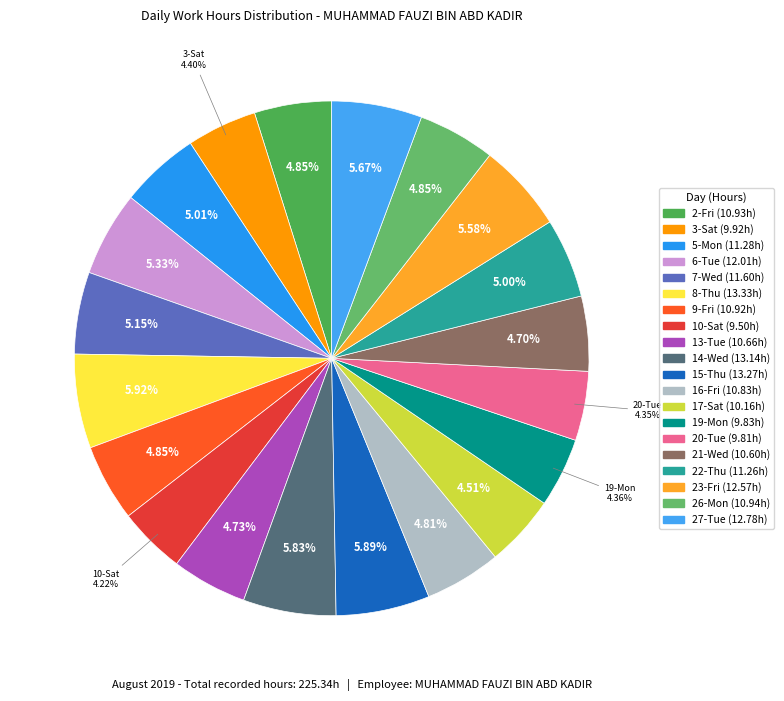

Count the number of slices in the pie.

20